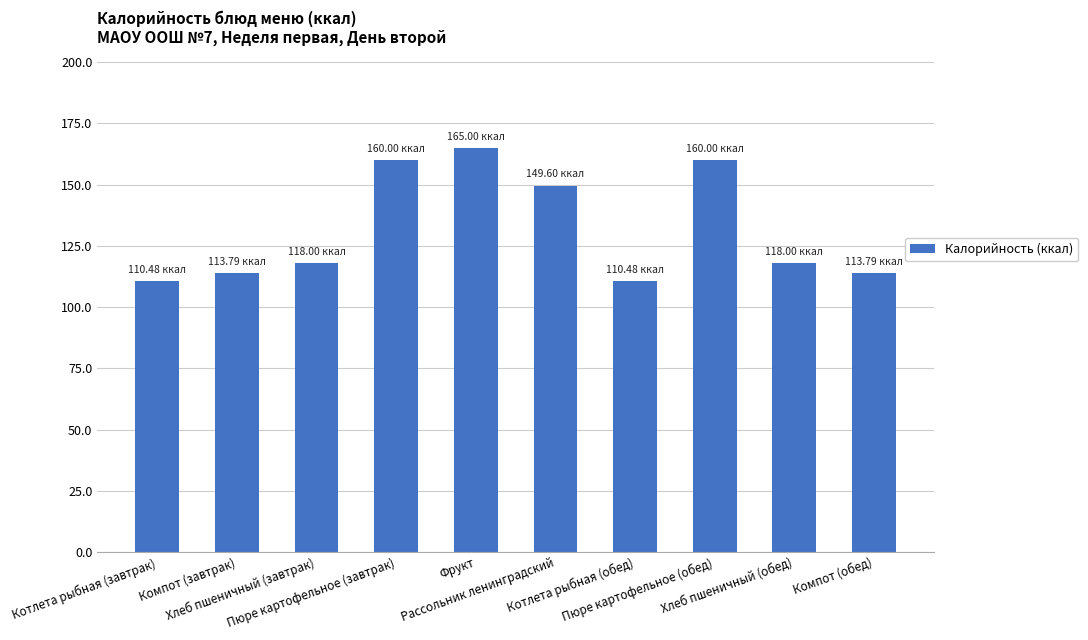

What is the greatest value displayed?

165.0